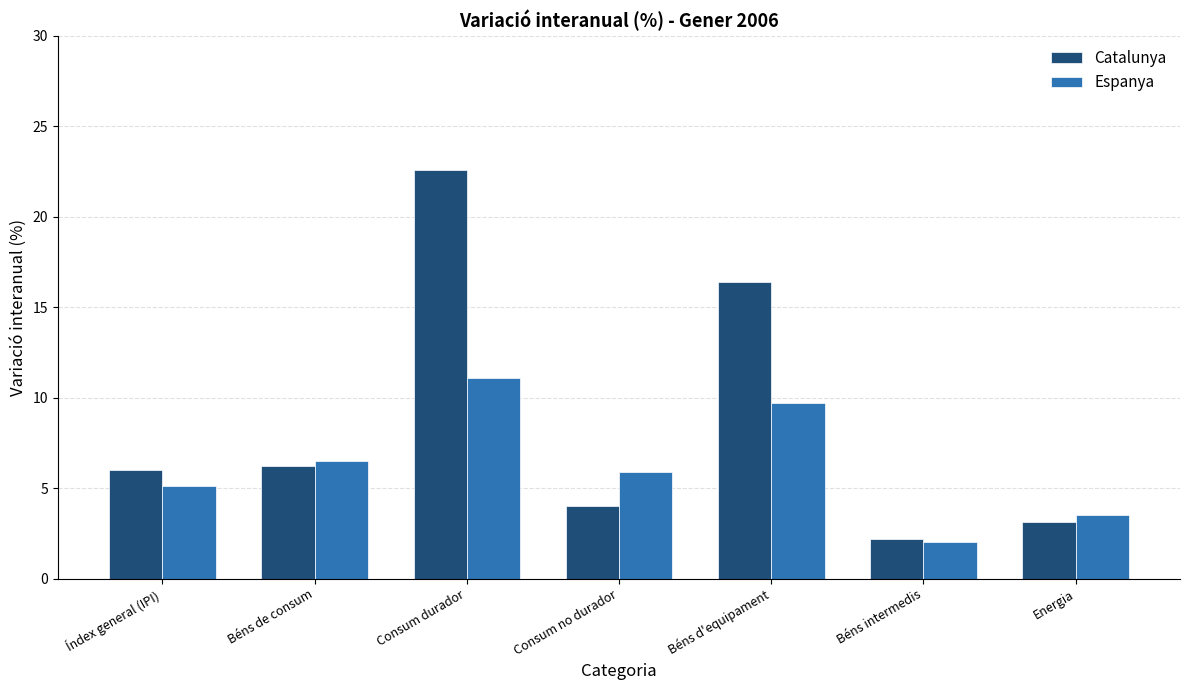

Is it true that Espanya equals 3.2 at Béns intermedis?

False